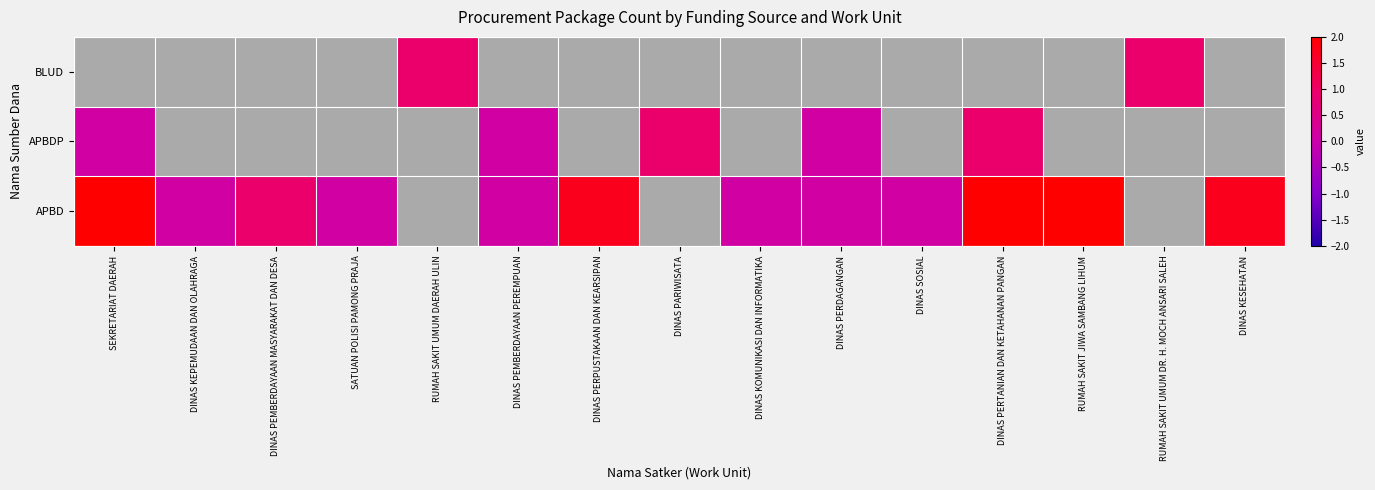

Is it true that APBD equals 1.3 at DINAS PEMBERDAYAAN MASYARAKAT DAN DESA?

False